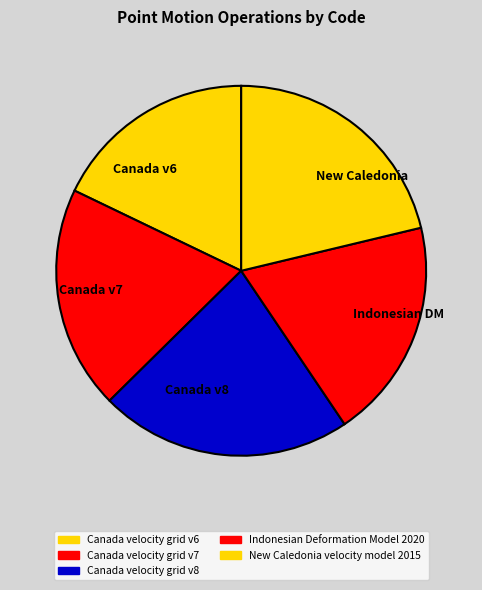

Does any single category account for the majority?

No